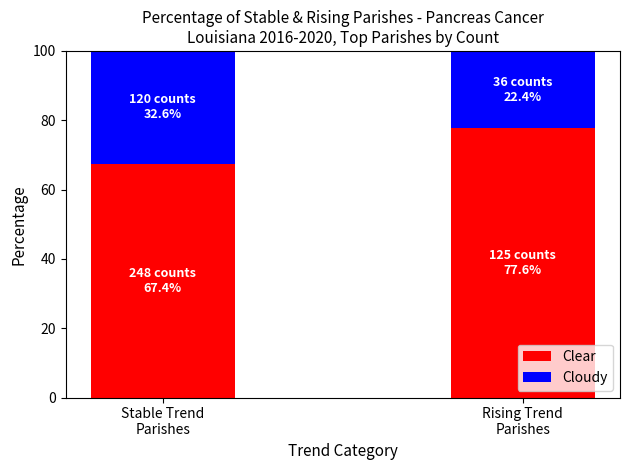

What is the average value of the Clear series?

72.5